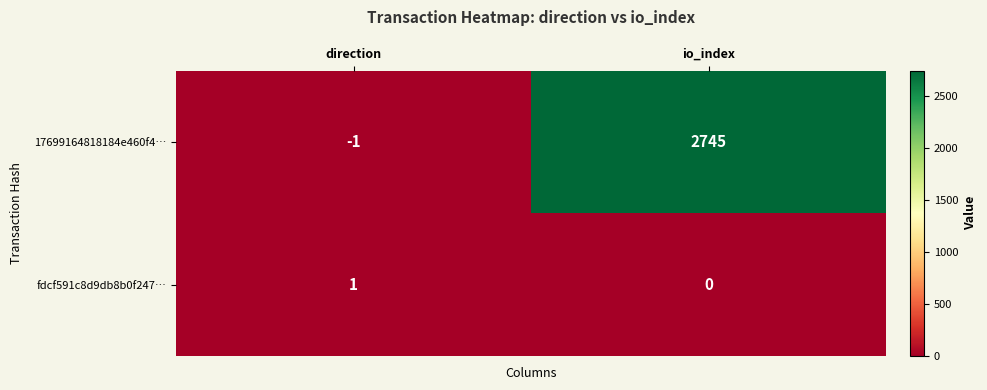

Reading left to right, extract all data points from this chart.

17699164818184e460f4…: direction=-1	io_index=2745
fdcf591c8d9db8b0f247…: direction=1	io_index=0